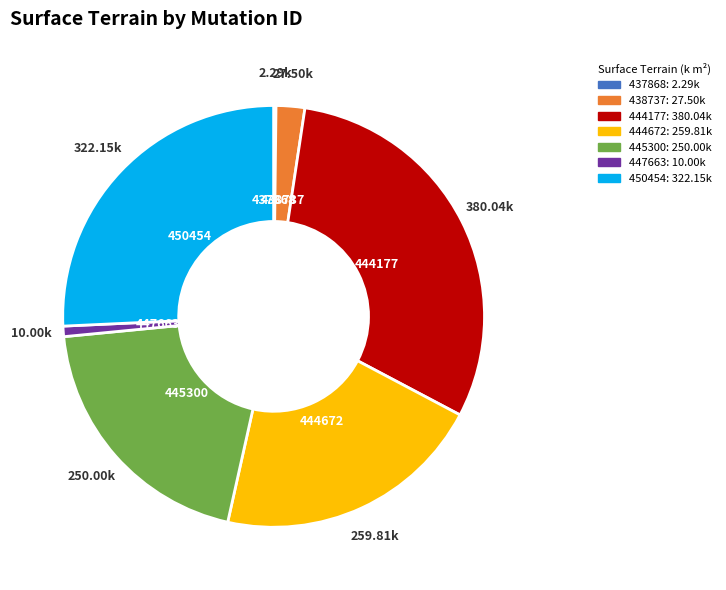

Is there a majority slice in this chart?

No